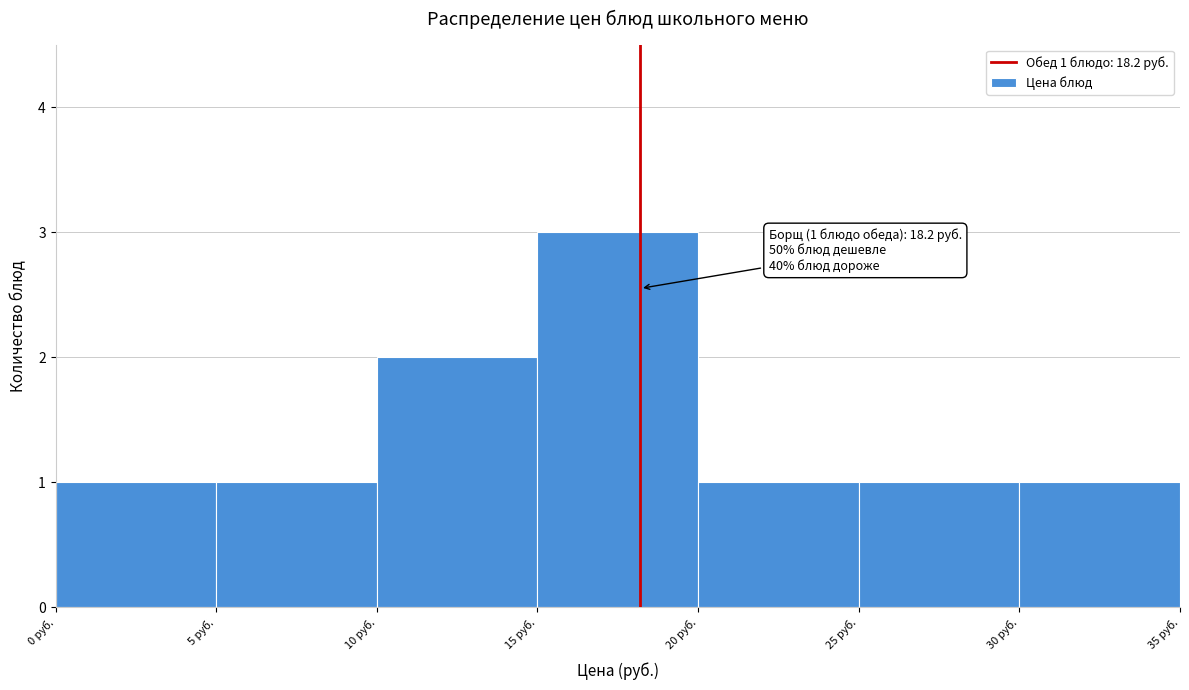

Over which range of the x-axis is the bar tallest?

15 to 20